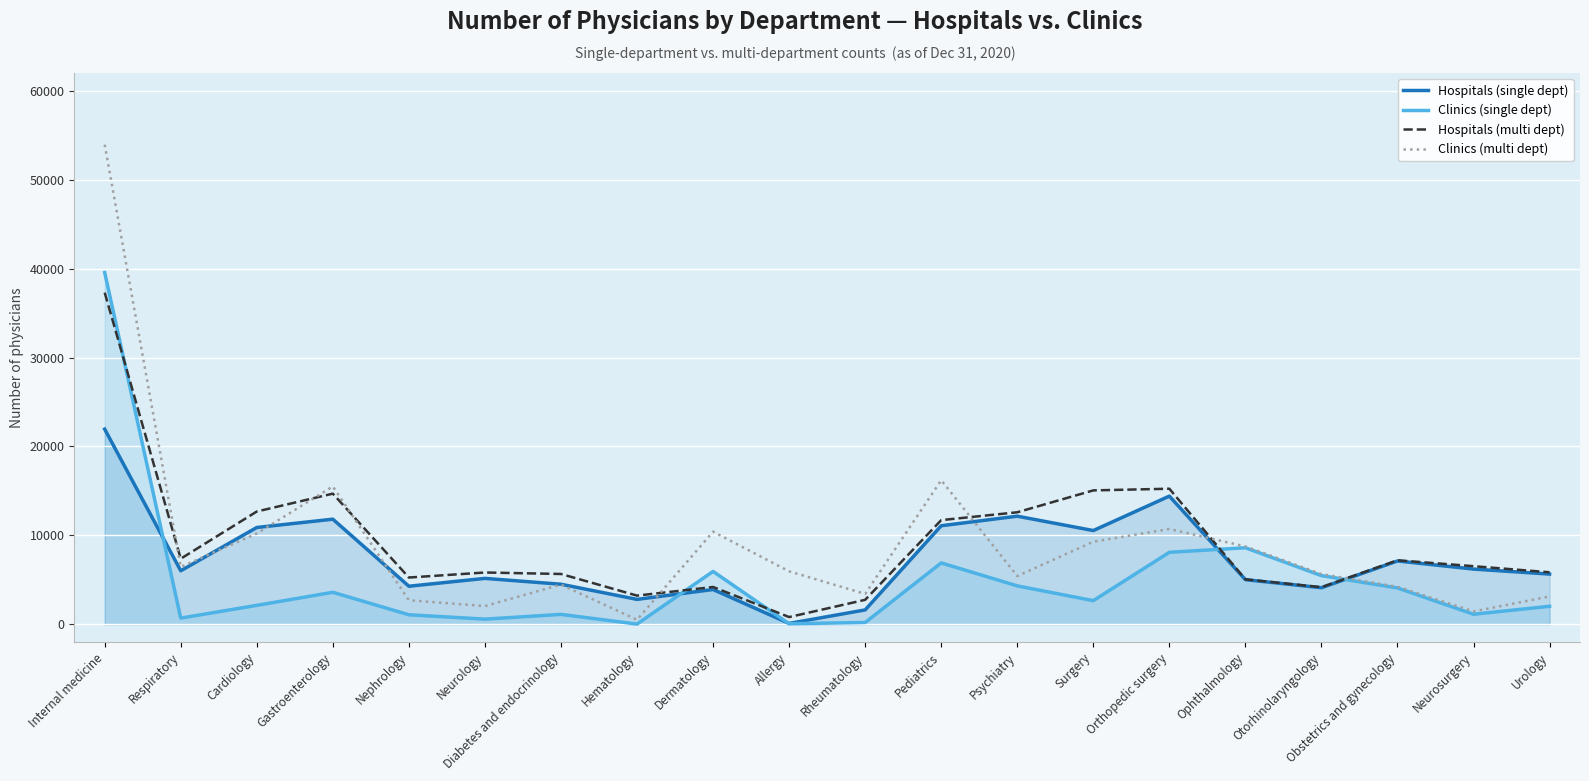

Between Allergy and Surgery, which series saw the biggest shift?

Hospitals (multi dept)